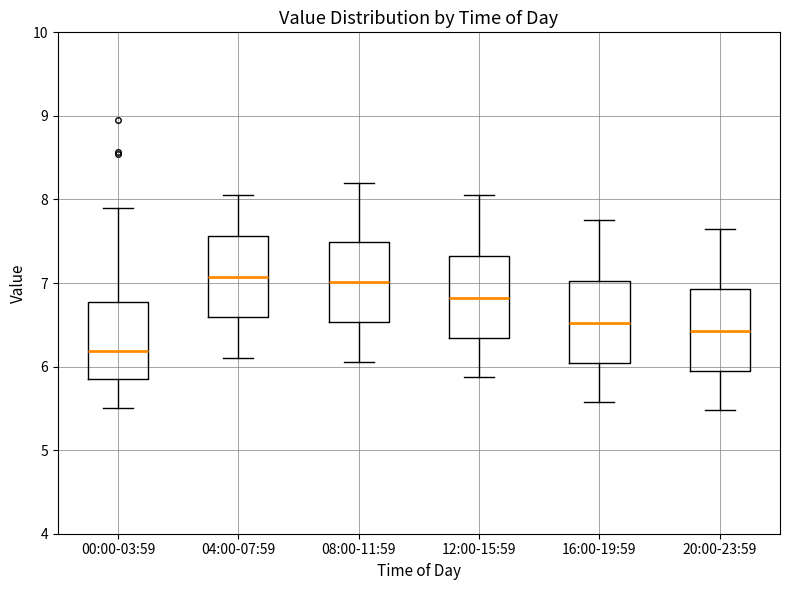

Reading left to right, read every box against the y-axis: the position of its median line, the range the box covers, and the ends of its whiskers. The values are not printed on the chart, so give them approximately, as read against the axis.

00:00-03:59: median 6.2, box 5.9 to 6.8, whiskers 5.5 to 7.9
04:00-07:59: median 7.1, box 6.6 to 7.6, whiskers 6.1 to 8.1
08:00-11:59: median 7.0, box 6.5 to 7.5, whiskers 6.1 to 8.2
12:00-15:59: median 6.8, box 6.3 to 7.3, whiskers 5.9 to 8.1
16:00-19:59: median 6.5, box 6.0 to 7.0, whiskers 5.6 to 7.8
20:00-23:59: median 6.4, box 5.9 to 6.9, whiskers 5.5 to 7.7